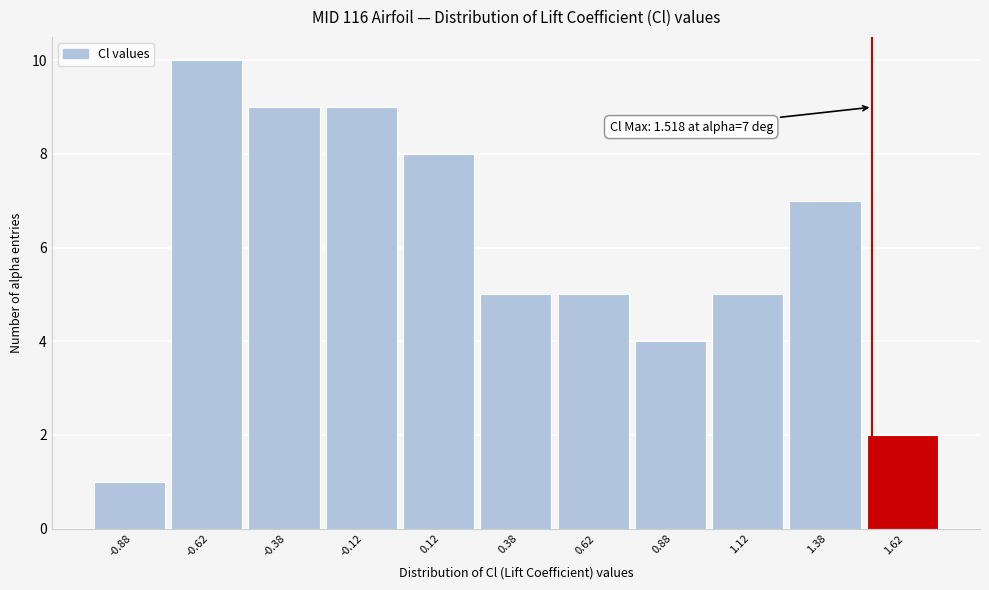

Over which range of the x-axis is the bar tallest?

-0.75 to -0.50